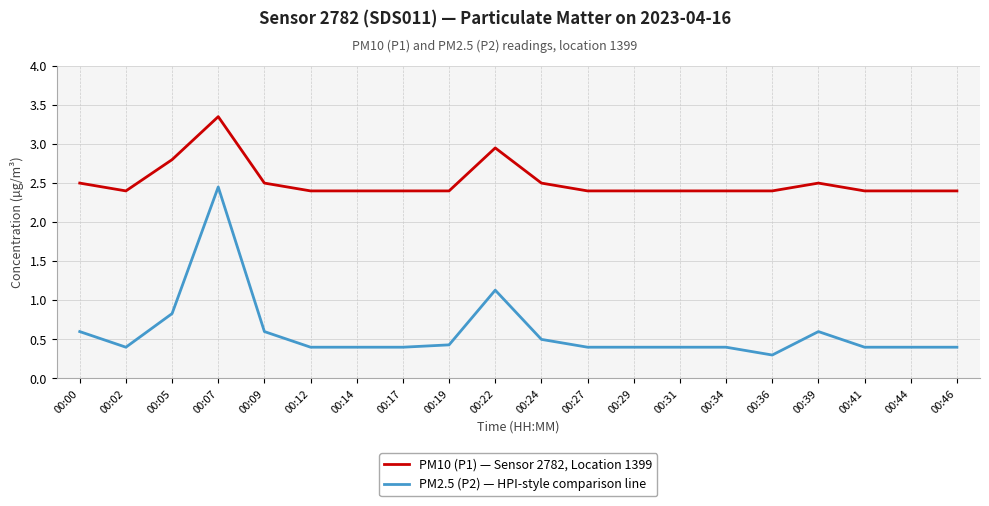

At how many categories does at least one series exceed 1?

20